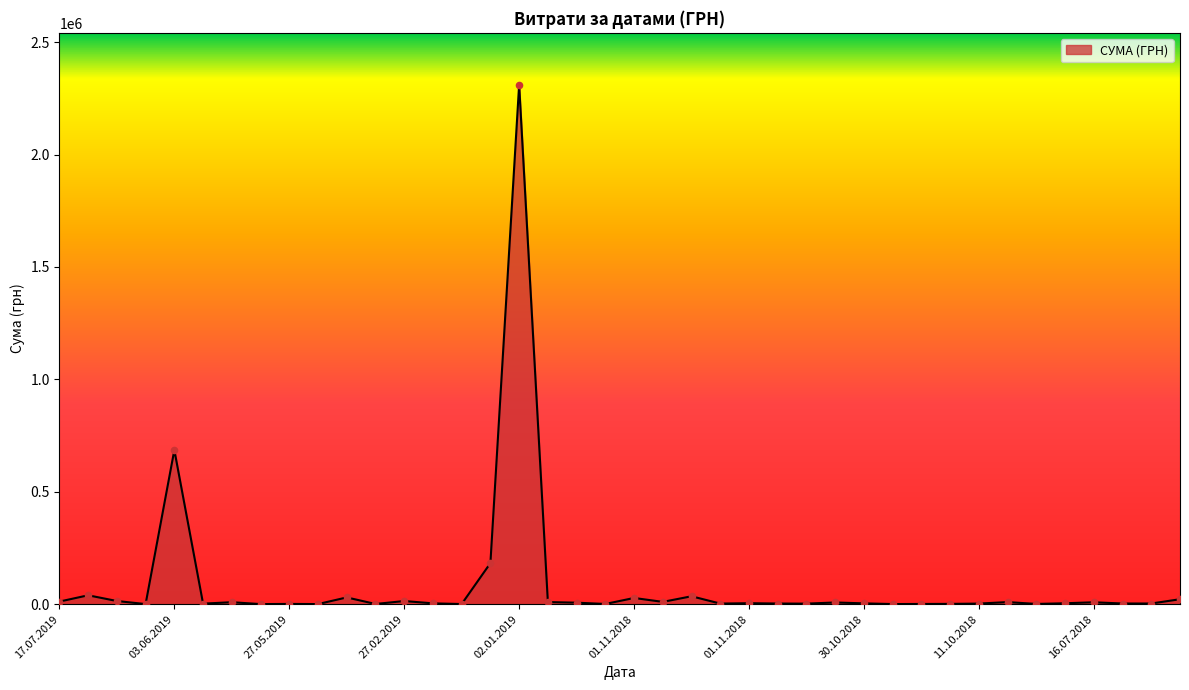

What is the maximum value shown in the chart?

2310253.5